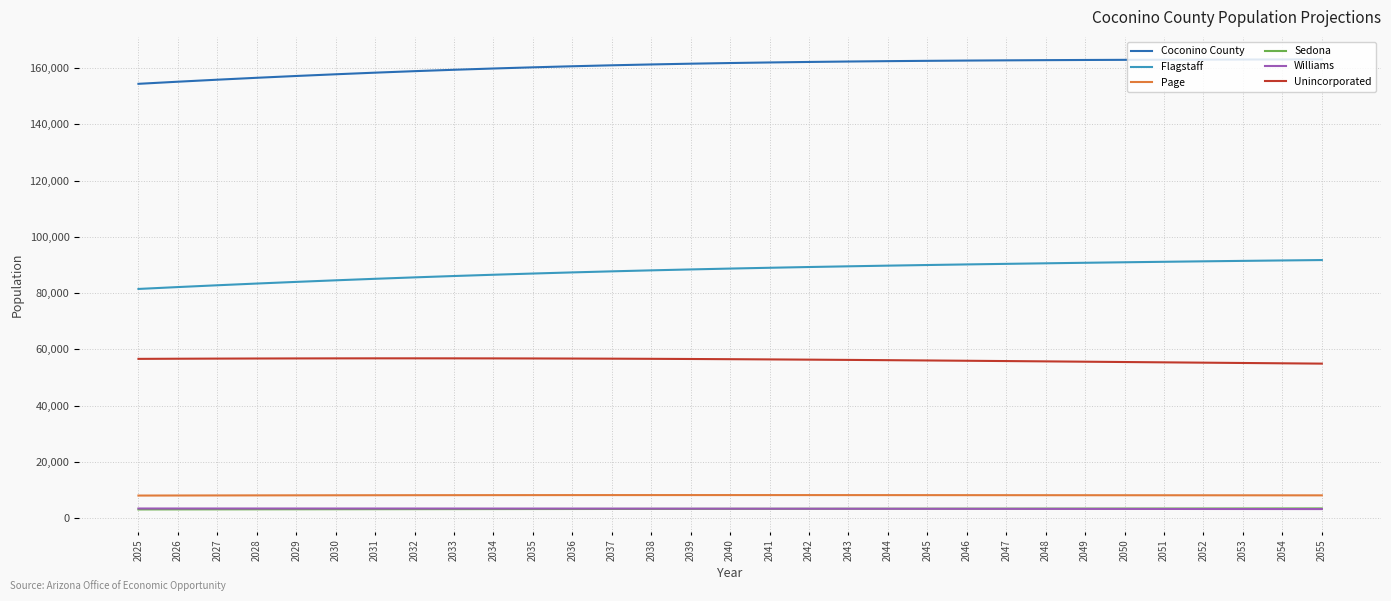

Is the value of Sedona at 2055 greater than the value of Unincorporated at 2035?

No